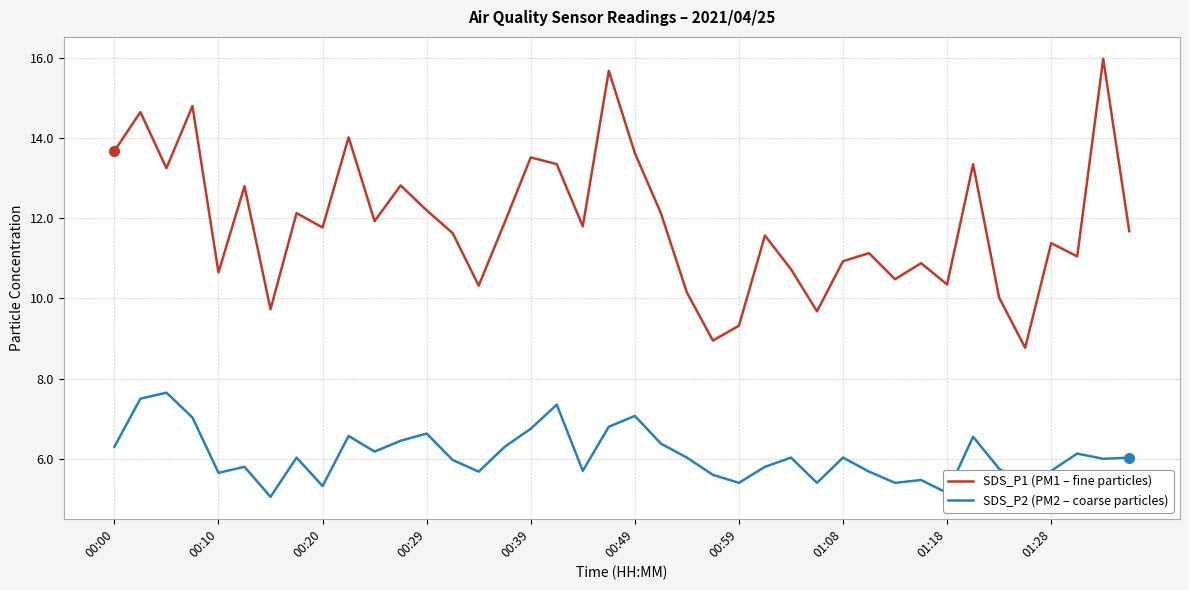

What is the difference between the maximum and minimum values in the SDS_P1 (PM1 – fine particles) series?

7.2